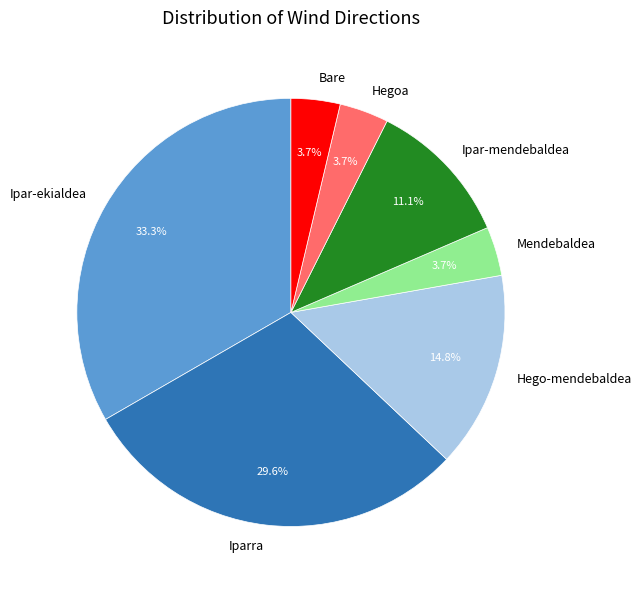

Between Ipar-ekialdea and Hegoa, which is larger?

Ipar-ekialdea